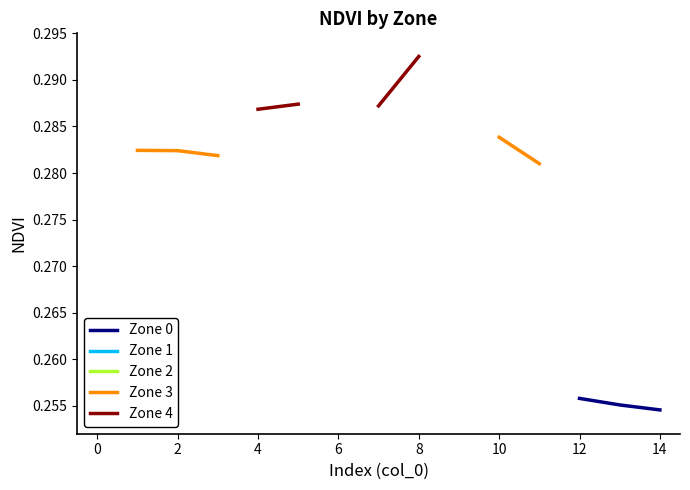

List the series in order of their overall mean, lowest first.

Zone 0, Zone 1, Zone 2, Zone 3, Zone 4